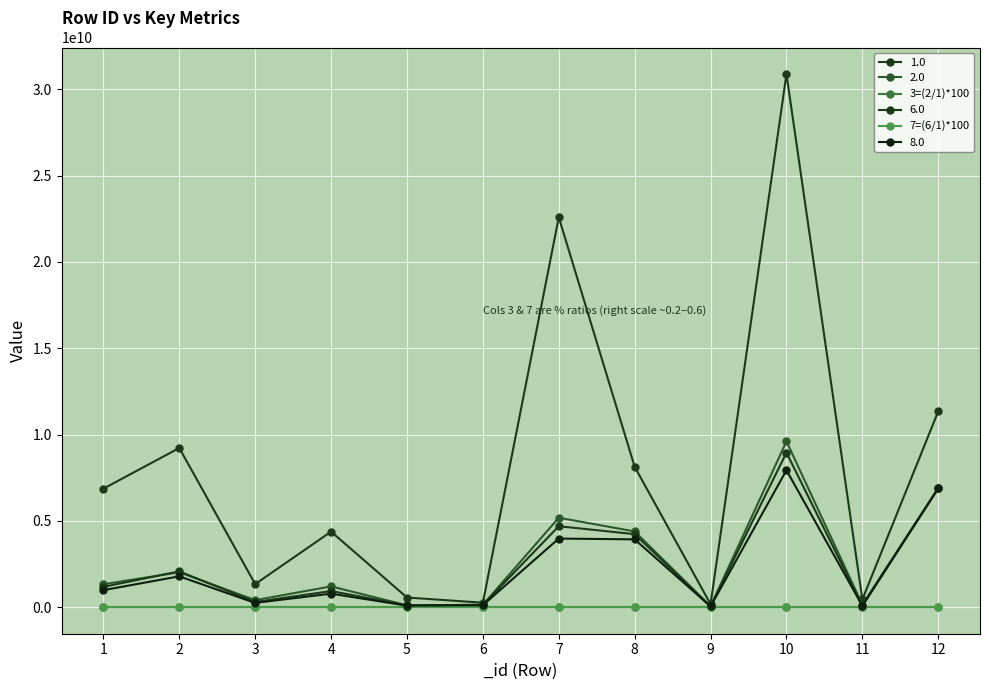

What is the sum of the 7=(6/1)*100 values at 4 and 8?

0.7